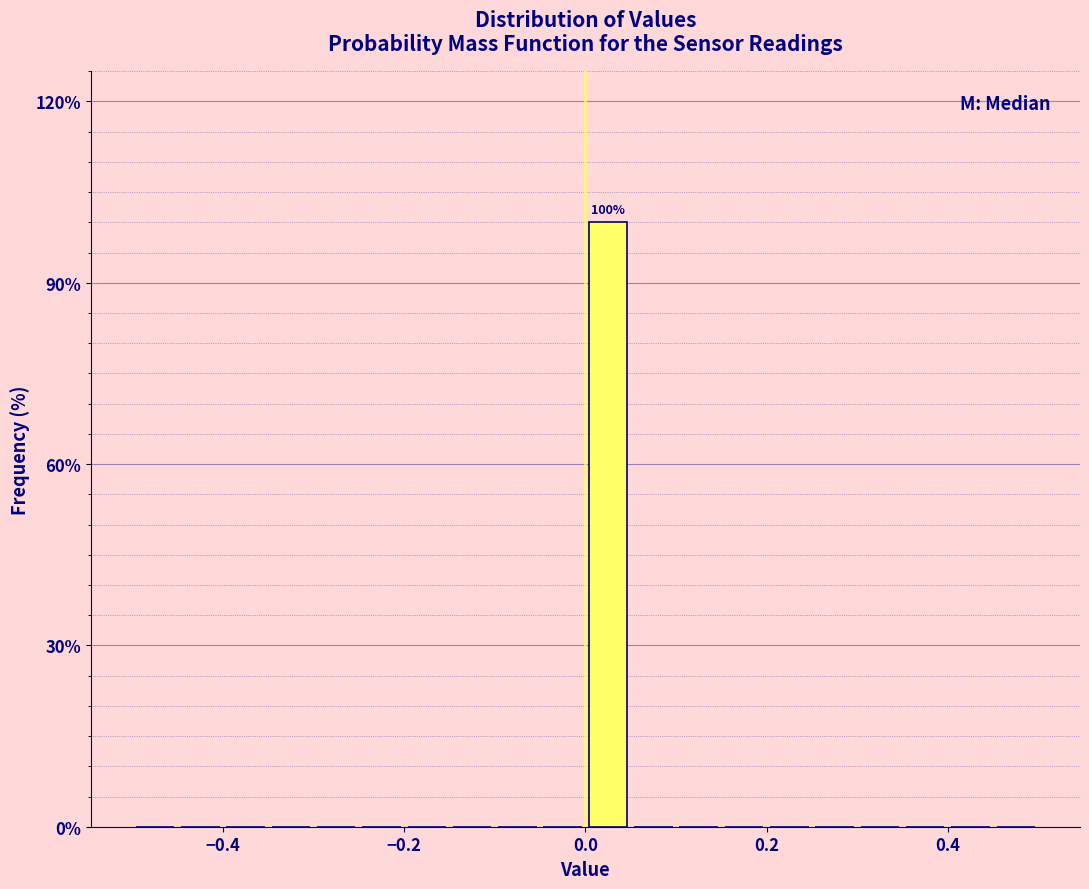

Read against the x-axis, roughly where is the centre of the tallest bar?

0.02